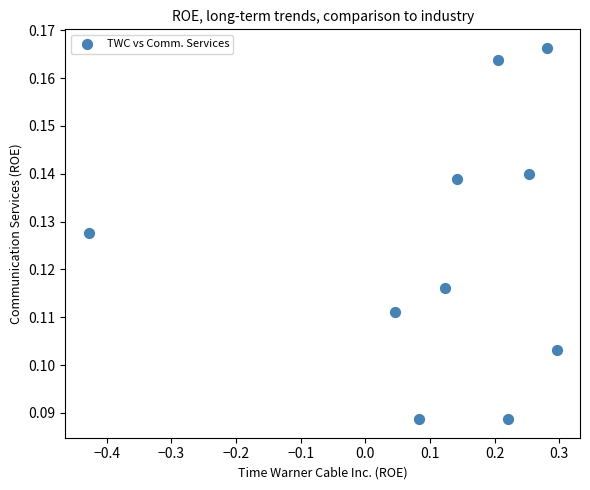

What is the range of X values (max minus min)?

0.7